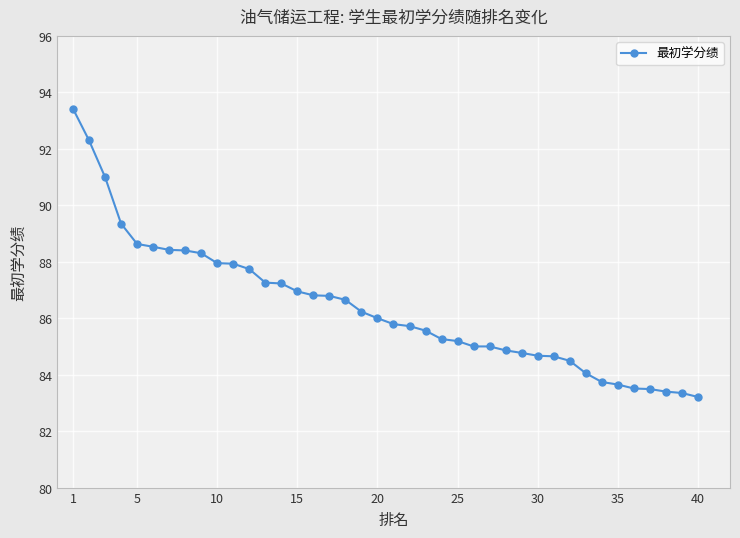

What is the difference between the maximum and minimum values?

10.2